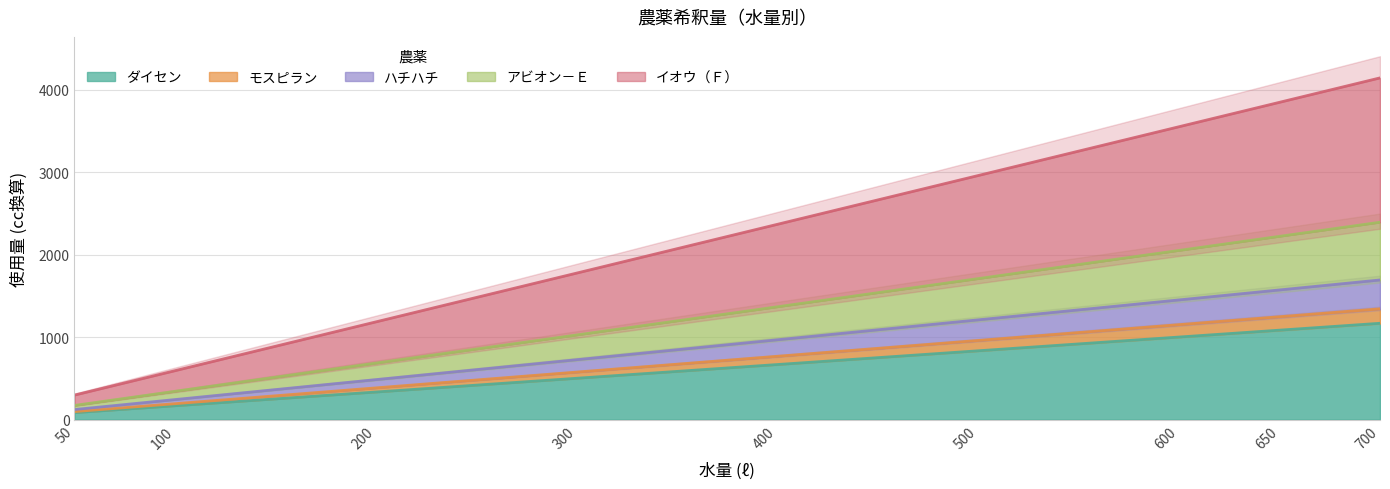

Reading left to right, what are all the values shown in this chart?

ダイセン: 50=83.3	100=166.7	200=333.3	300=500.0	400=666.7	500=833.3	600=1000.0	650=1083.3	700=1166.7
モスピラン: 50=95.8	100=191.7	200=383.3	300=575.0	400=766.7	500=958.3	600=1150.0	650=1245.8	700=1341.7
ハチハチ: 50=120.8	100=241.7	200=483.3	300=725.0	400=966.7	500=1208.3	600=1450.0	650=1570.8	700=1691.7
アビオン－Ｅ: 50=170.8	100=341.7	200=683.3	300=1025.0	400=1366.7	500=1708.3	600=2050.0	650=2220.8	700=2391.7
イオウ（Ｆ）: 50=295.8	100=591.7	200=1183.3	300=1775.0	400=2366.7	500=2958.3	600=3550.0	650=3845.8	700=4141.7